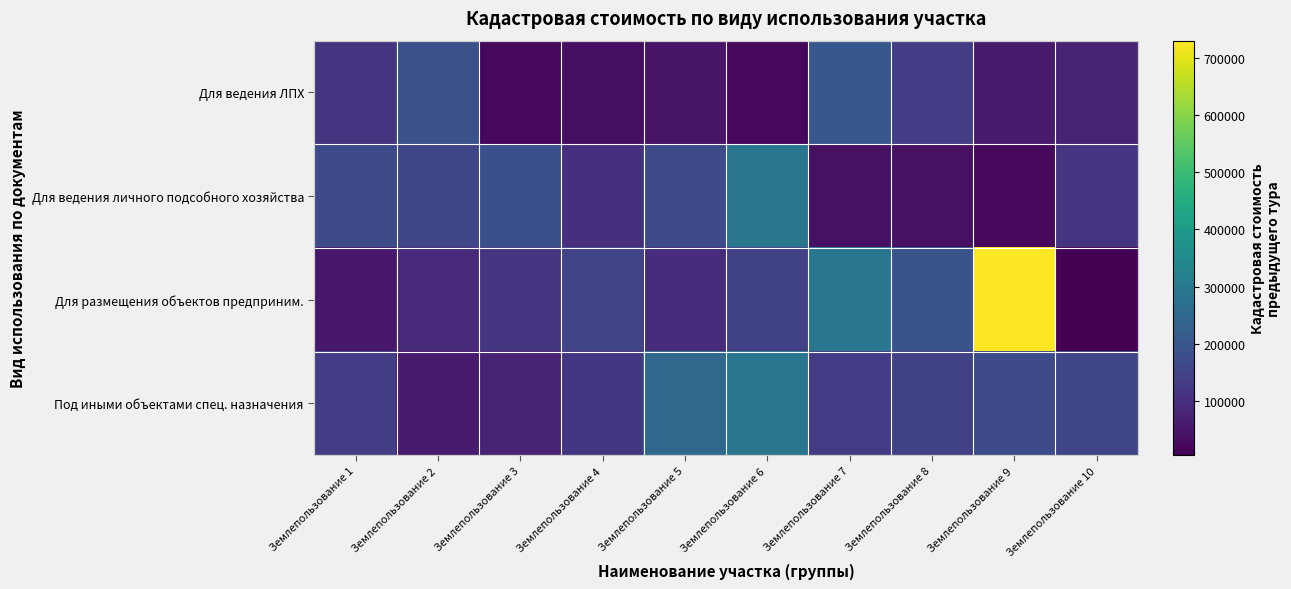

Which label corresponds to the smallest value in the chart?

Землепользование 10